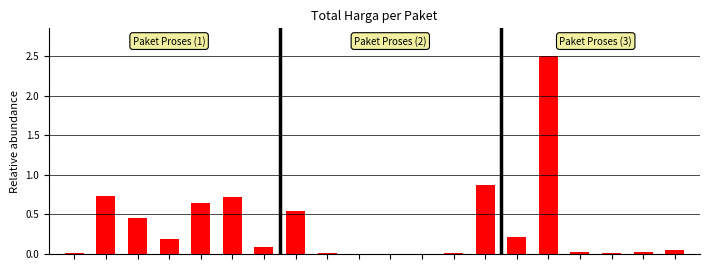

What is the sum of all values?

7.1